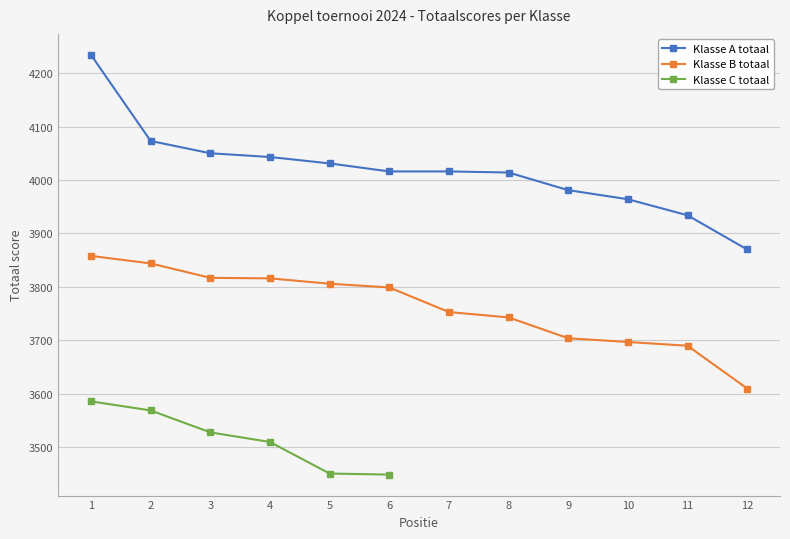

What is the value of the Klasse A totaal point at the 3rd from the left?

4050